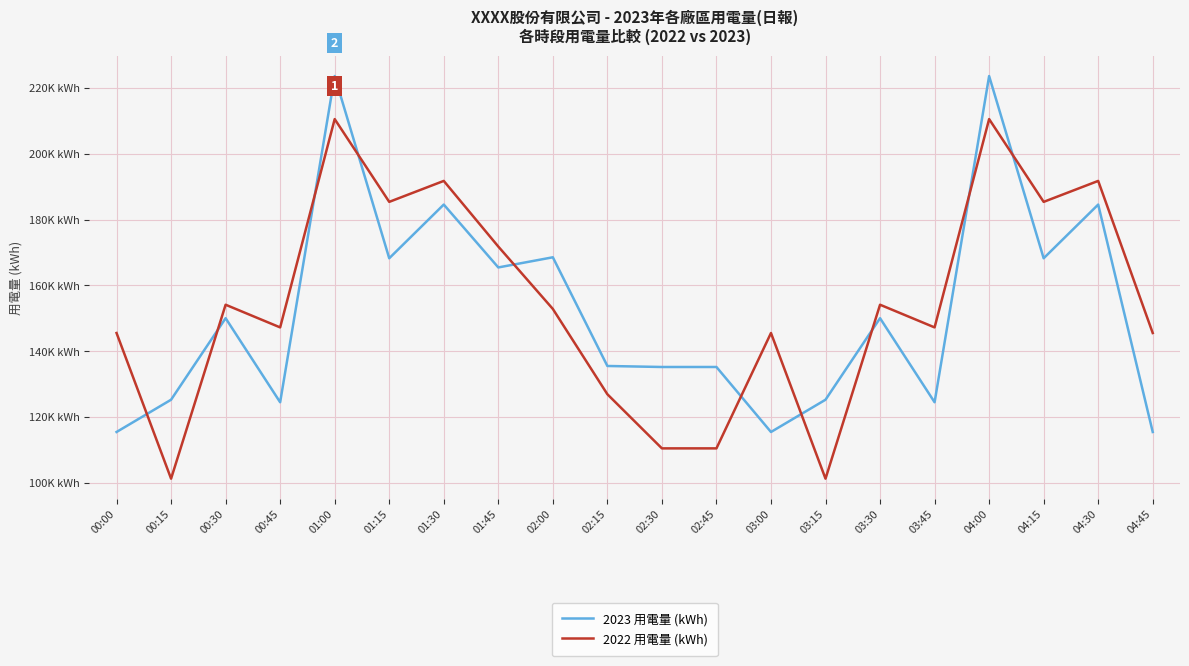

True or false: 2023 用電量 (kWh) and 2022 用電量 (kWh) cross at least once.

True